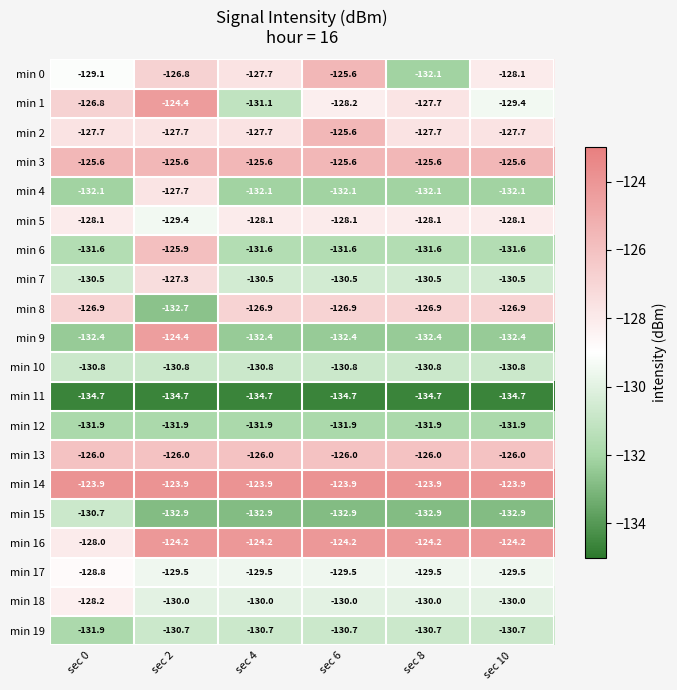

What is the total value across all series at sec 10?

-2587.0